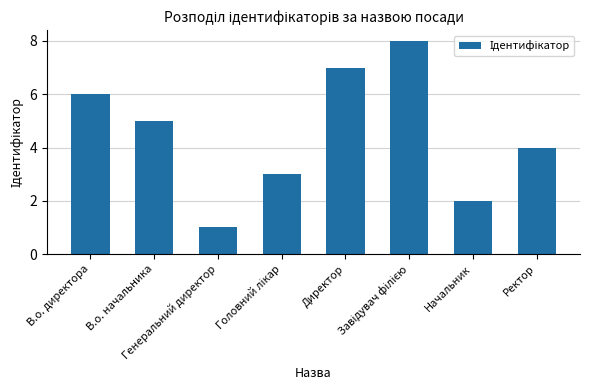

True or false: the data shows 6 at Ректор.

False